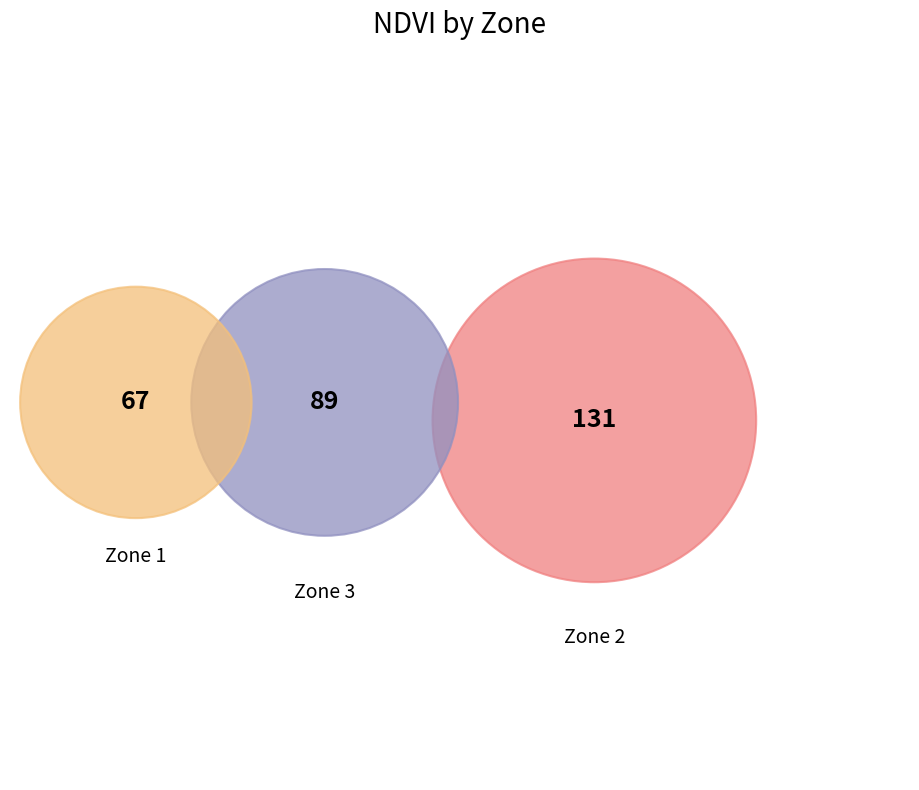

The 0 slice represents 16% of the pie. True or false?

False